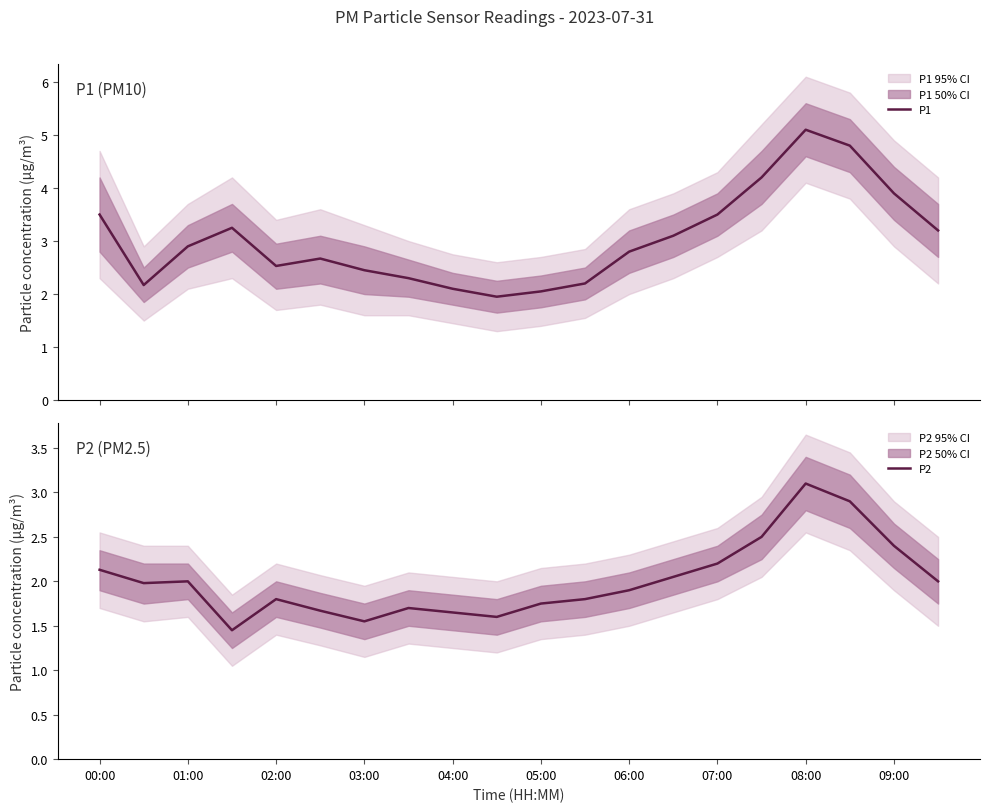

What is the greatest value displayed?

5.1